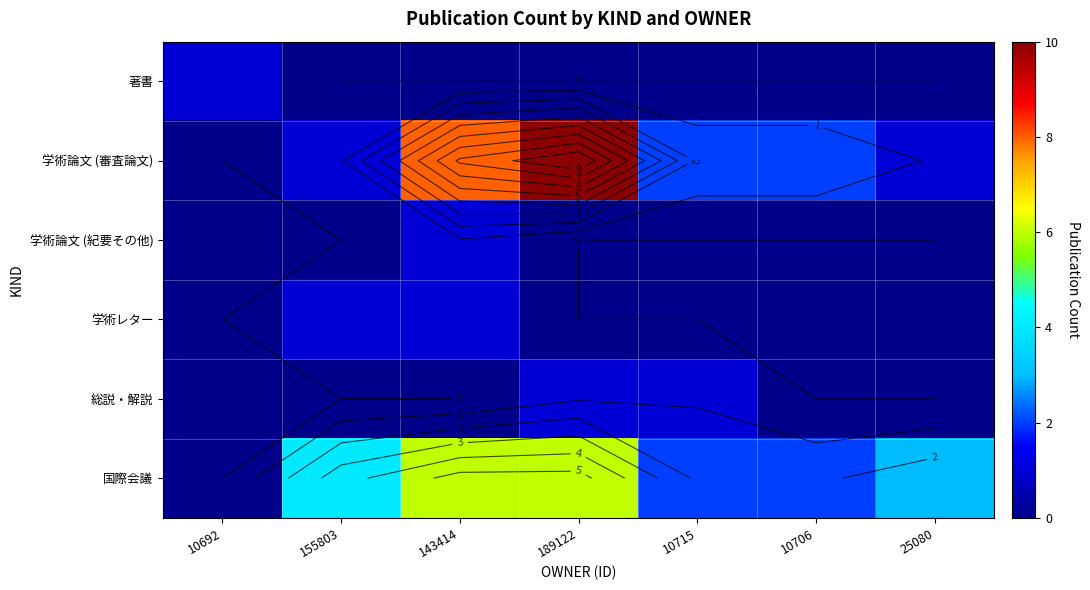

What is the spread (max minus min) of values at 10706?

2